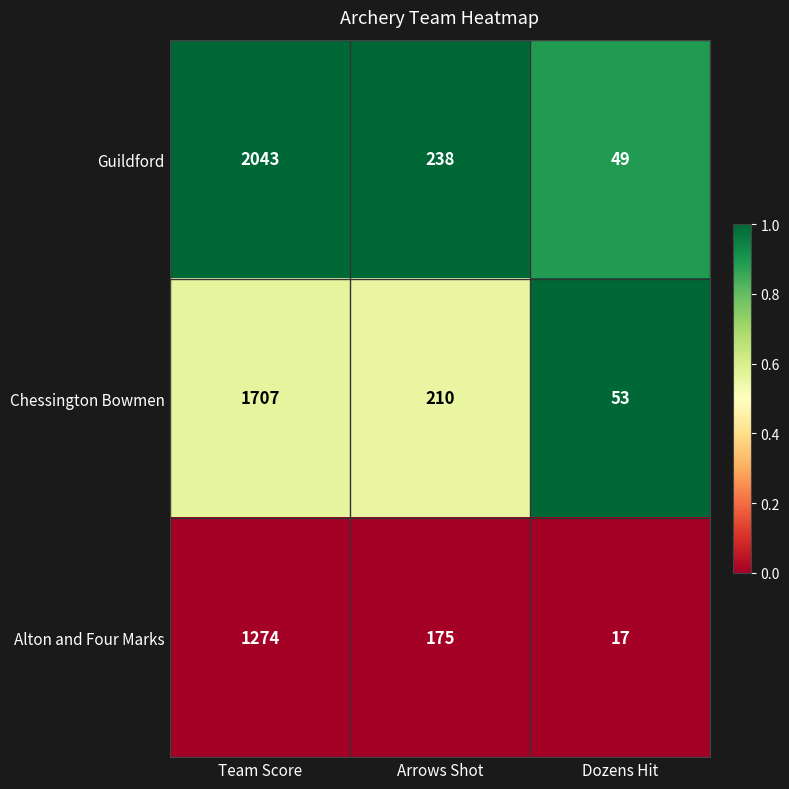

List the series in order of their overall mean, lowest first.

Alton and Four Marks, Chessington Bowmen, Guildford